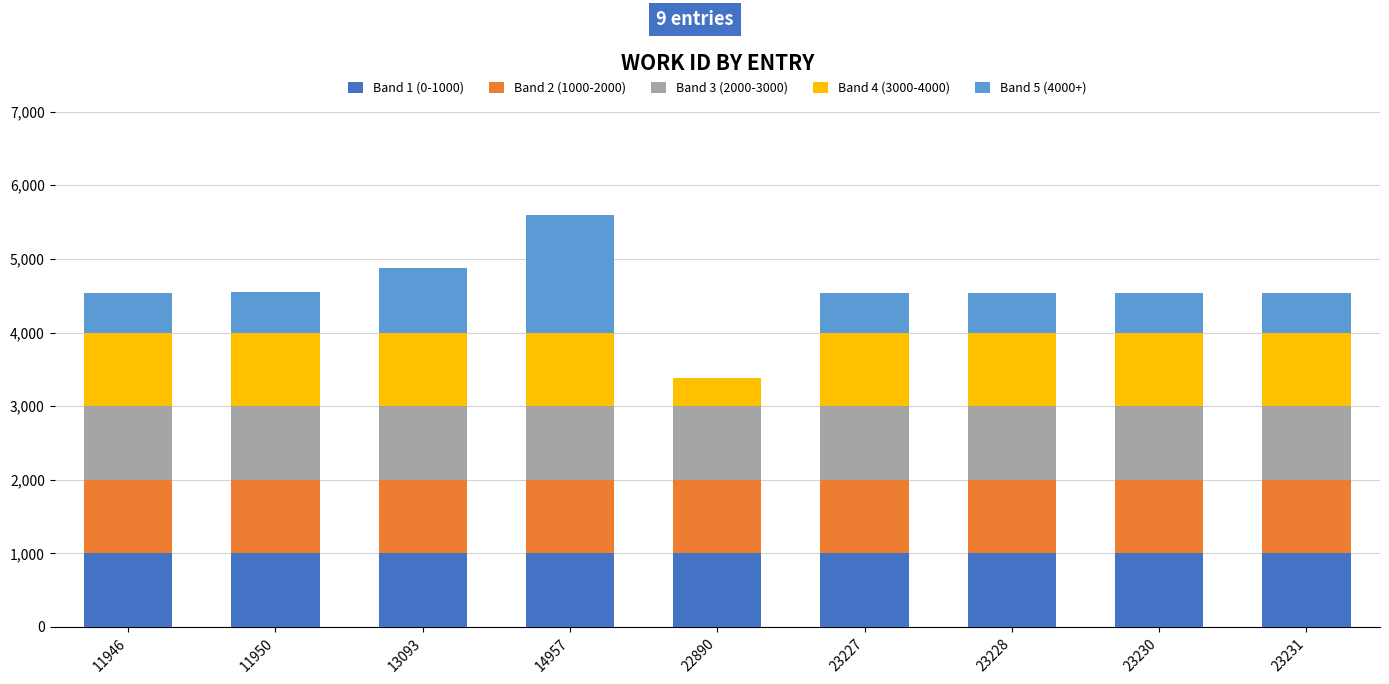

Are the bars grouped side by side (vs. stacked)?

No